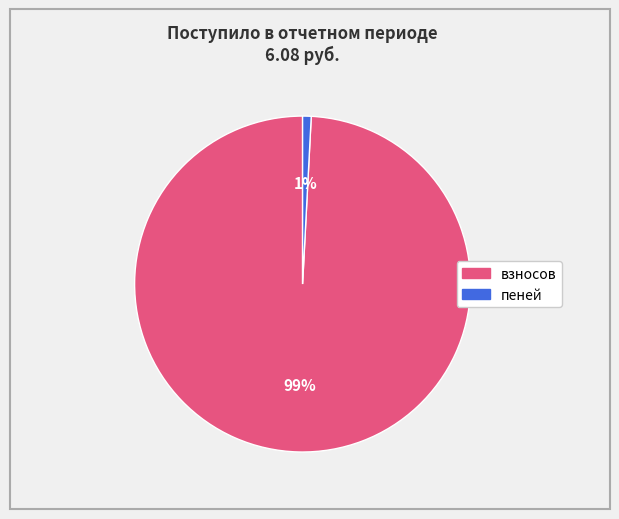

Is взносов the majority of the pie?

Yes